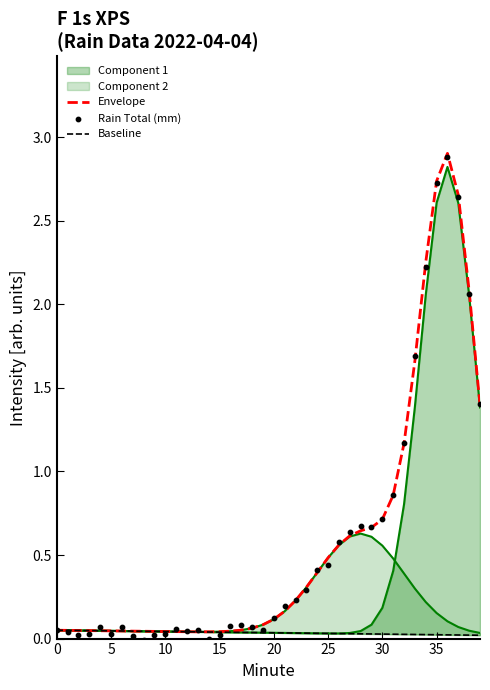

Which series reaches the maximum Y coordinate?

Envelope